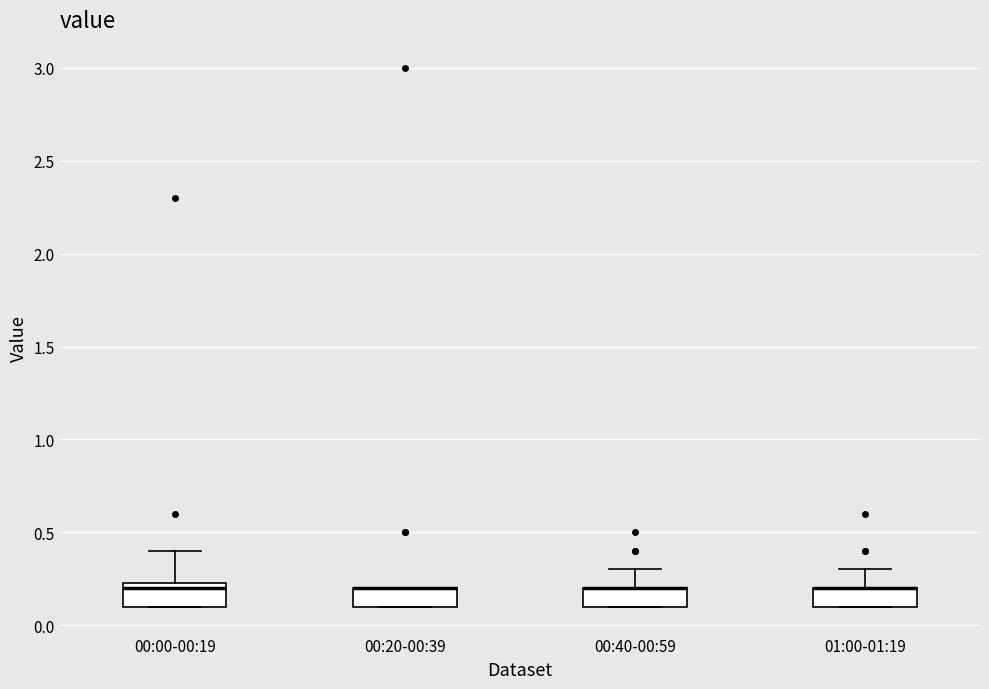

Where is the lower edge of the box for 01:00-01:19 on the y-axis? The values are not printed on the chart, so give them approximately, as read against the axis.

0.10